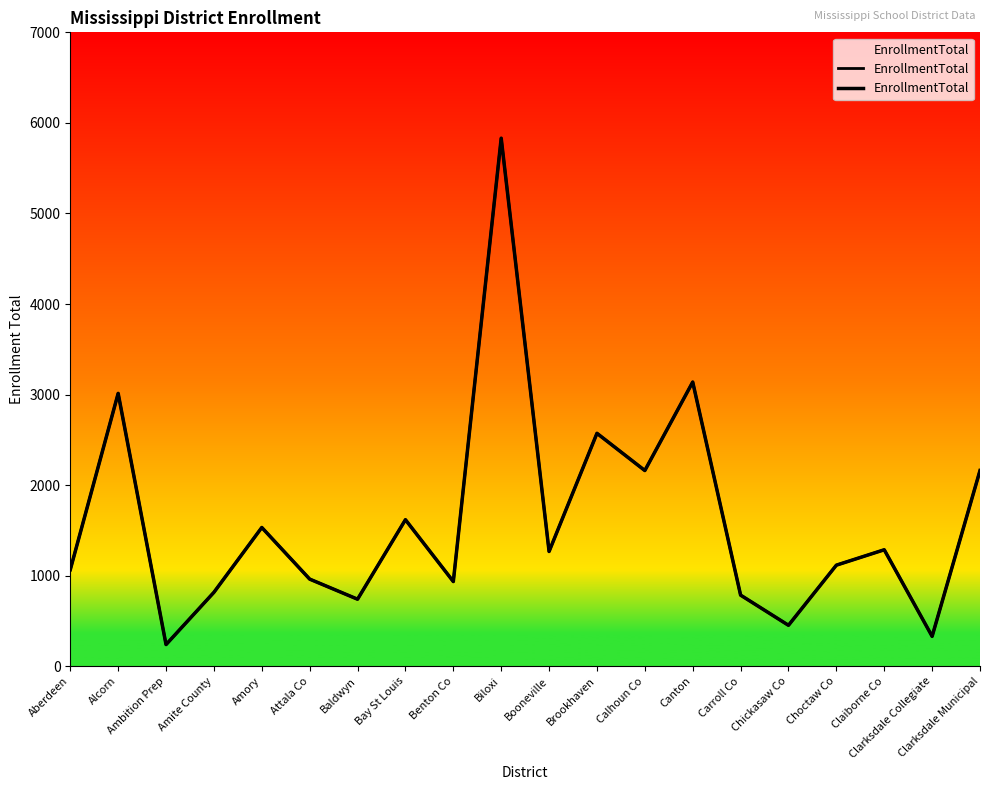

The chart shows a value of 452 at Chickasaw Co. True or false?

True